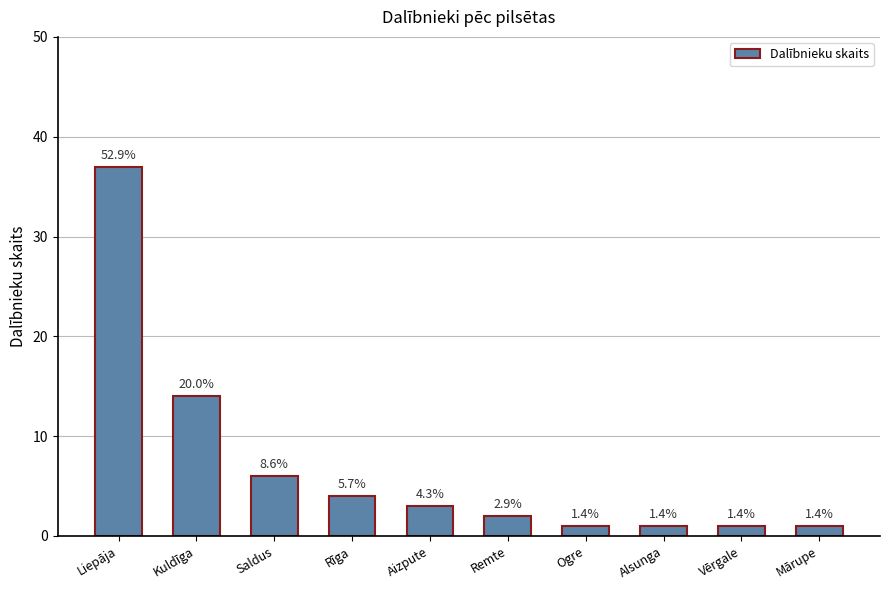

Which label corresponds to the largest value in the chart?

Liepāja